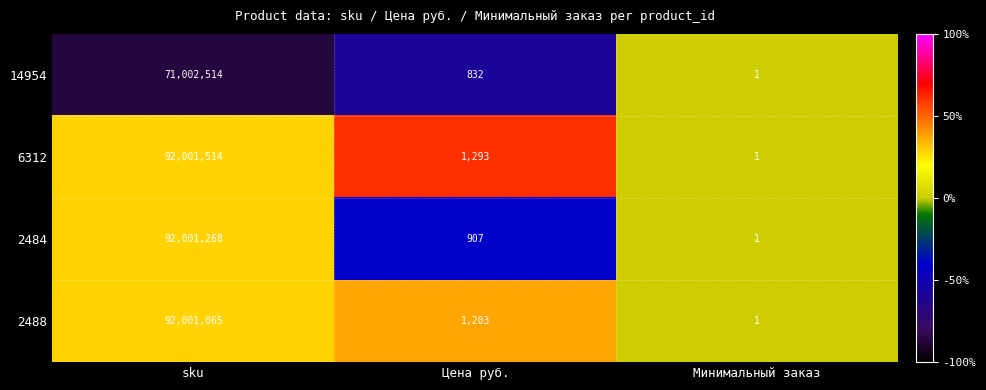

True or false: 2484 has a value of 907 at Цена руб..

True